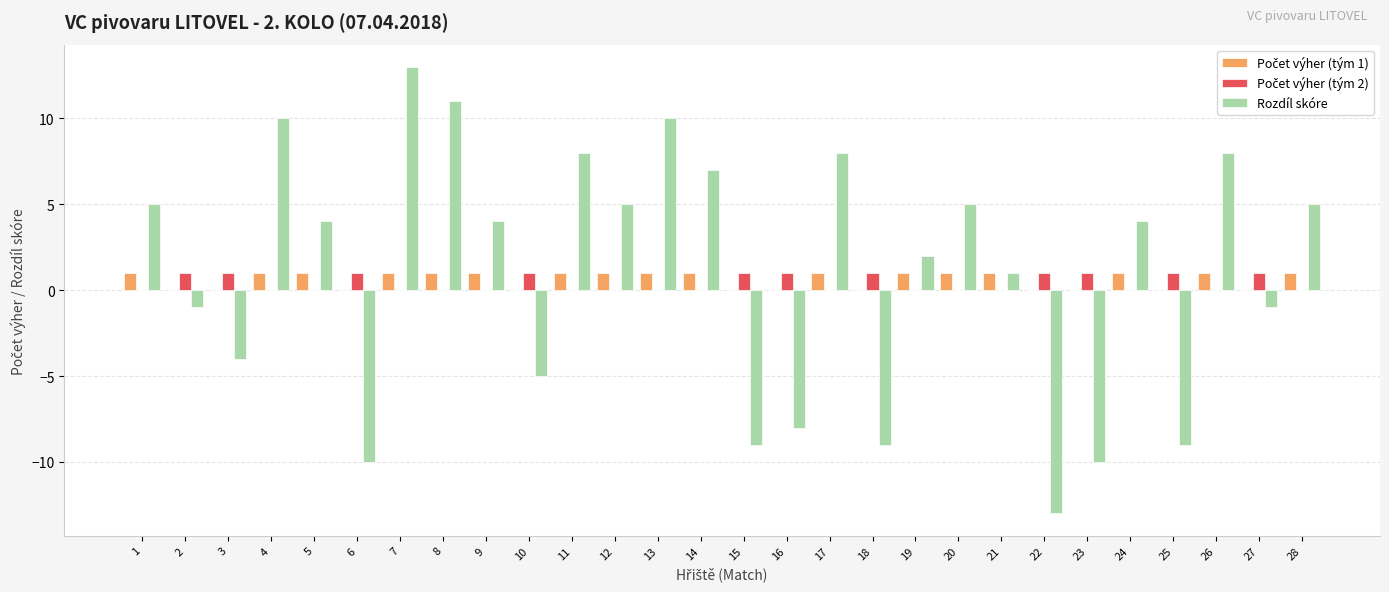

Which series changed the most between 4 and 12?

Rozdíl skóre